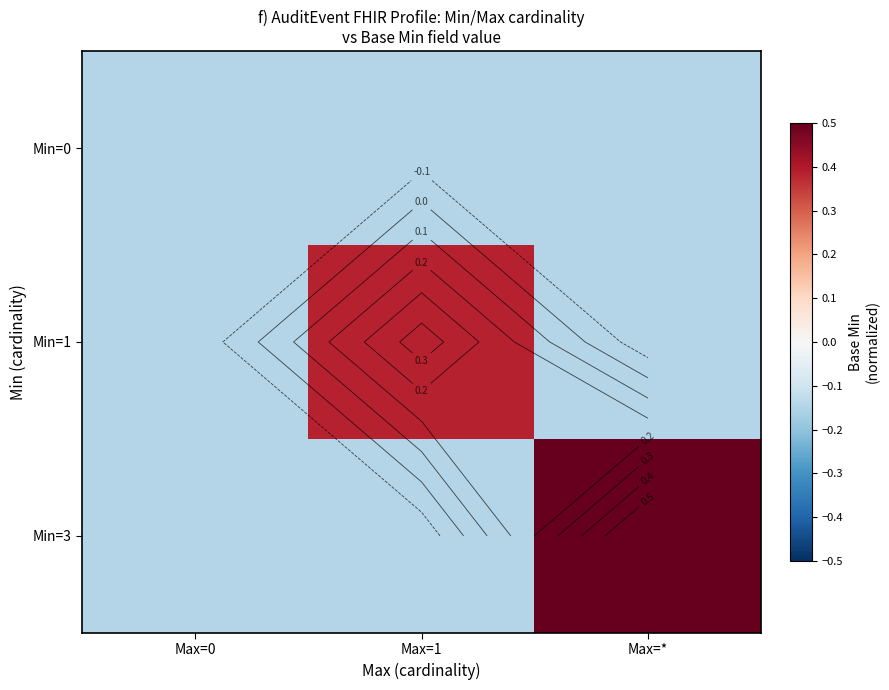

List the labels in order of Min=0 value, smallest first.

Max=0, Max=1, Max=*